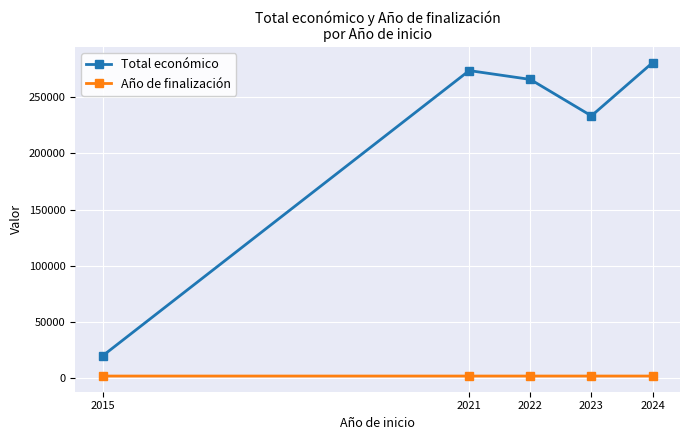

In Total económico, how many points are higher than both neighbors (excluding endpoints)?

1